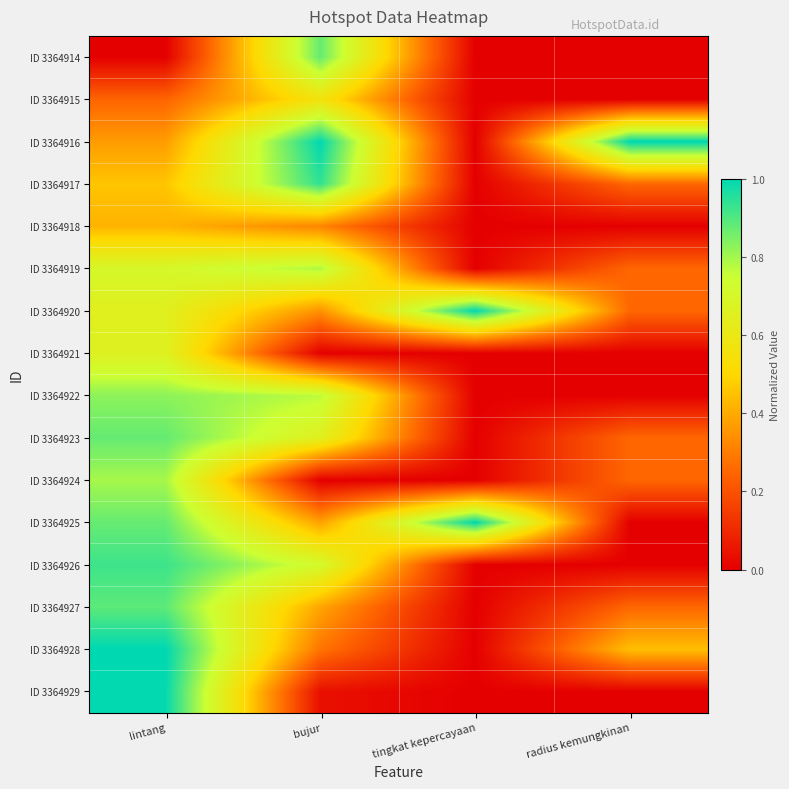

Reading right to left, transcribe all the data shown in this chart.

ID 3364914: radius kemungkinan=0.0	tingkat kepercayaan=0.0	bujur=0.9	lintang=0.0
ID 3364915: radius kemungkinan=0.0	tingkat kepercayaan=0.0	bujur=0.6	lintang=0.2
ID 3364916: radius kemungkinan=1.0	tingkat kepercayaan=0.0	bujur=1.0	lintang=0.4
ID 3364917: radius kemungkinan=0.3	tingkat kepercayaan=0.0	bujur=0.9	lintang=0.5
ID 3364918: radius kemungkinan=0.0	tingkat kepercayaan=0.0	bujur=0.3	lintang=0.4
ID 3364919: radius kemungkinan=0.3	tingkat kepercayaan=0.0	bujur=0.8	lintang=0.7
ID 3364920: radius kemungkinan=0.3	tingkat kepercayaan=1.0	bujur=0.3	lintang=0.6
ID 3364921: radius kemungkinan=0.0	tingkat kepercayaan=0.0	bujur=0.0	lintang=0.7
ID 3364922: radius kemungkinan=0.0	tingkat kepercayaan=0.0	bujur=0.8	lintang=0.8
ID 3364923: radius kemungkinan=0.3	tingkat kepercayaan=0.0	bujur=0.7	lintang=0.9
ID 3364924: radius kemungkinan=0.3	tingkat kepercayaan=0.0	bujur=0.0	lintang=0.8
ID 3364925: radius kemungkinan=0.0	tingkat kepercayaan=1.0	bujur=0.4	lintang=0.9
ID 3364926: radius kemungkinan=0.0	tingkat kepercayaan=0.0	bujur=0.7	lintang=0.9
ID 3364927: radius kemungkinan=0.3	tingkat kepercayaan=0.0	bujur=0.4	lintang=0.9
ID 3364928: radius kemungkinan=0.4	tingkat kepercayaan=0.0	bujur=0.3	lintang=1.0
ID 3364929: radius kemungkinan=0.0	tingkat kepercayaan=0.0	bujur=0.0	lintang=1.0